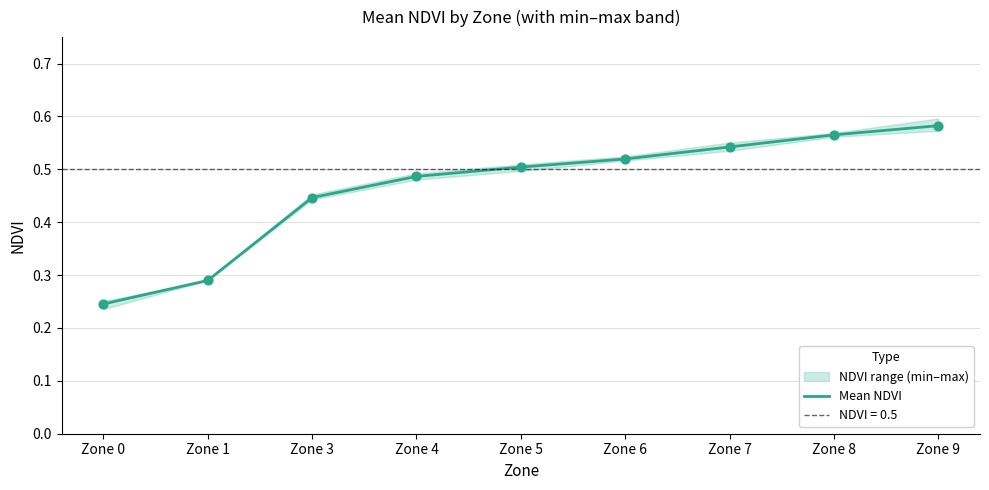

What is the change in value from Zone 0 to Zone 6?

+0.3